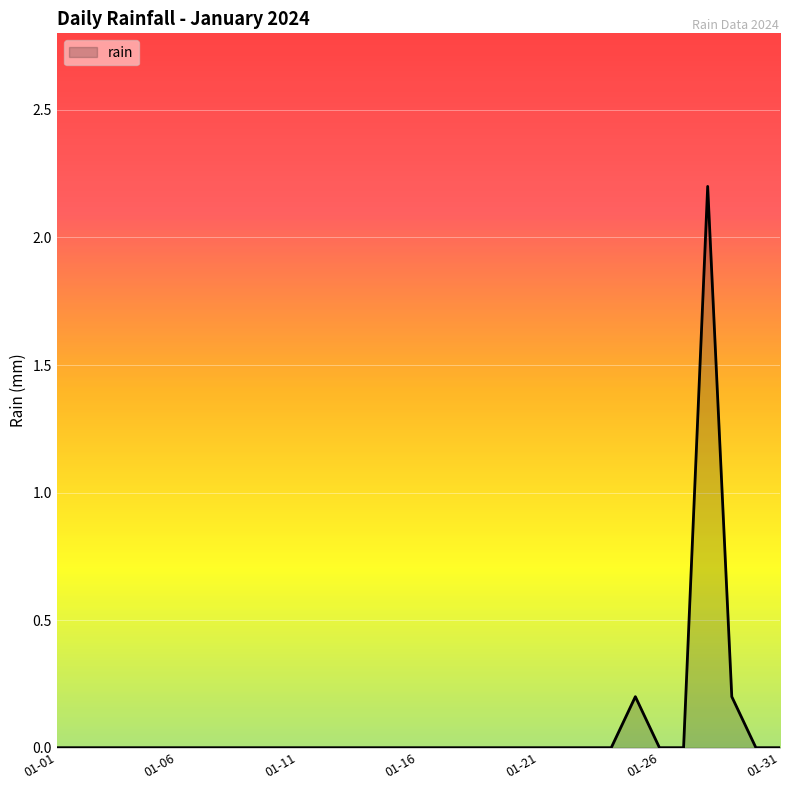

What is the greatest value displayed?

2.2